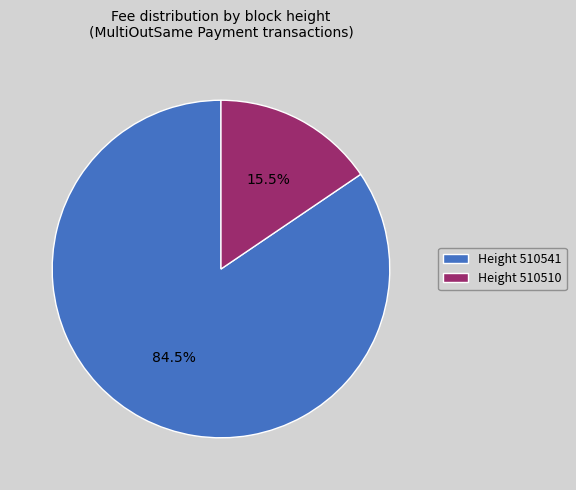

Is there a majority slice in this chart?

Yes